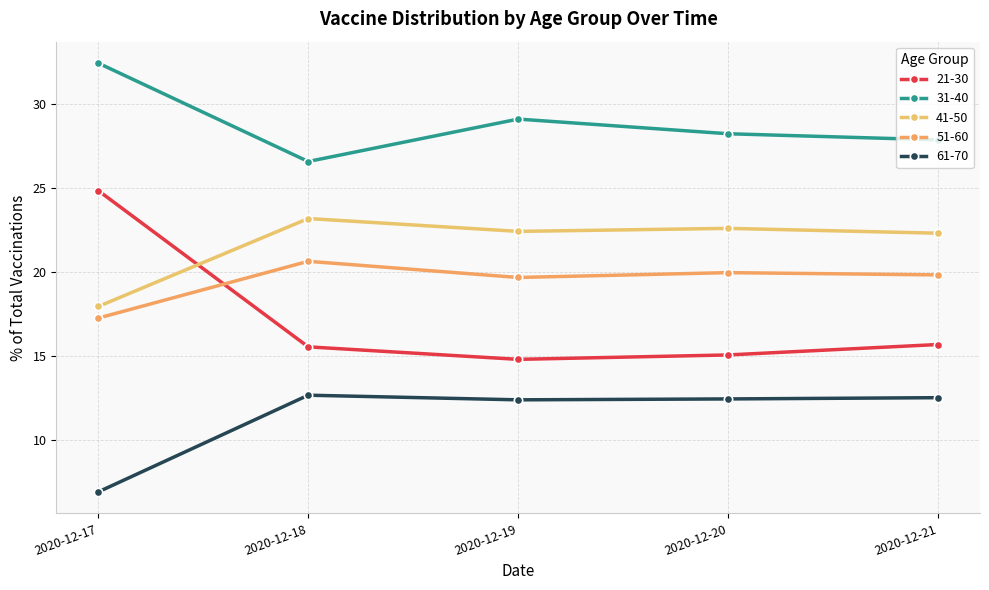

The 41-50 series shows 22.4 at 2020-12-19. True or false?

True